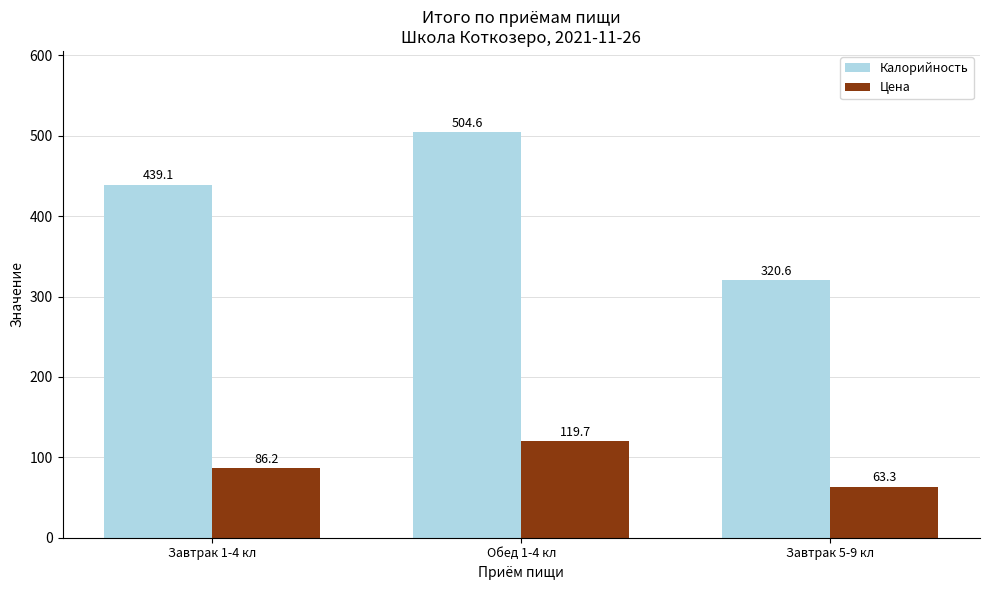

Rank the categories by Калорийность value from lowest to highest.

Завтрак 5-9 кл, Завтрак 1-4 кл, Обед 1-4 кл